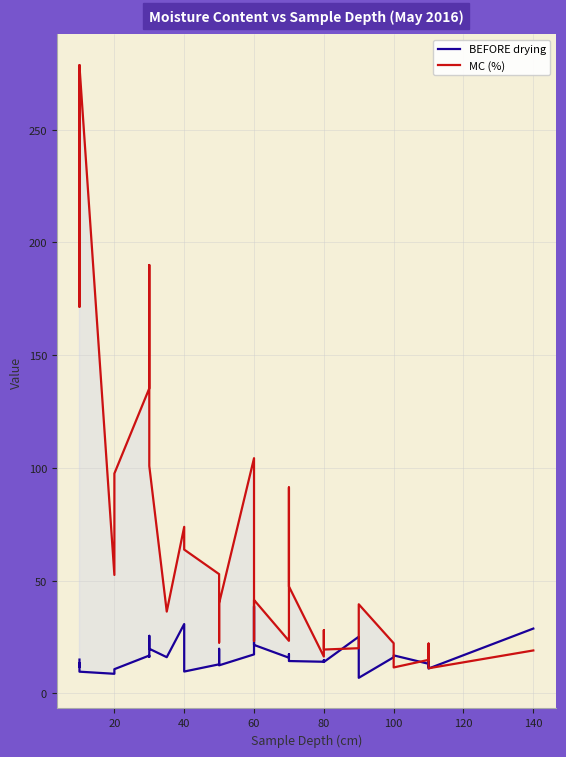

Does the chart have visible grid lines?

Yes